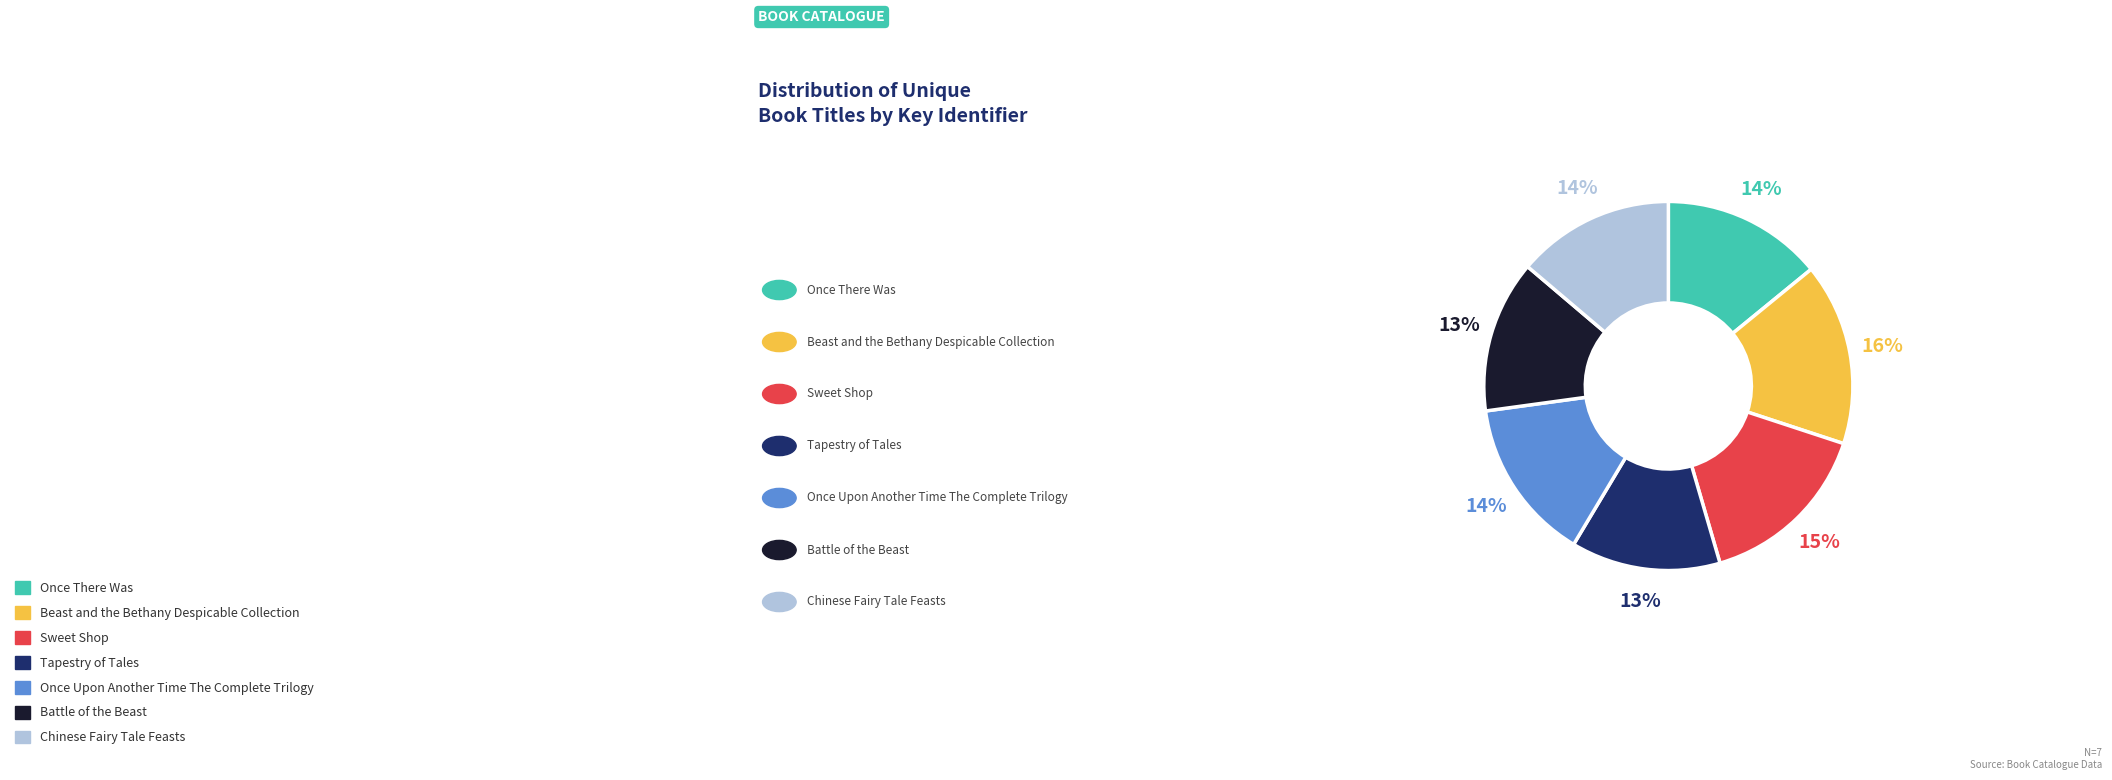

Between Beast and the Bethany Despicable Collection and Sweet Shop, which is larger?

Beast and the Bethany Despicable Collection